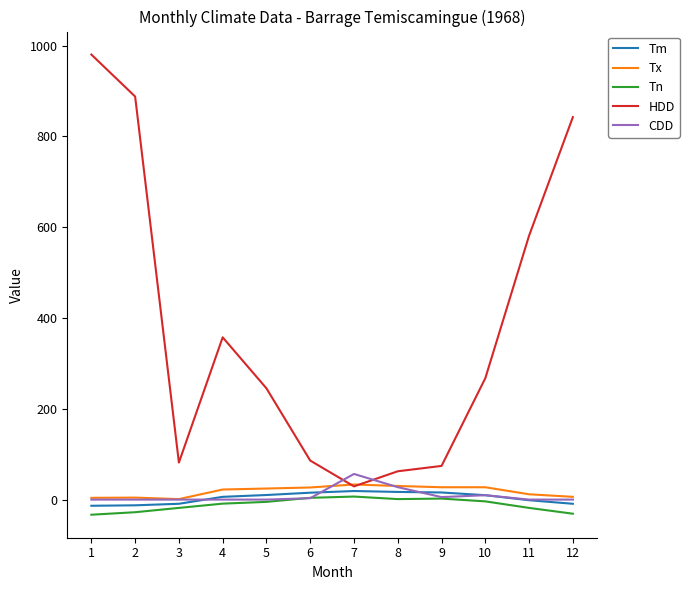

The Tn series shows -27.8 at 2. True or false?

True